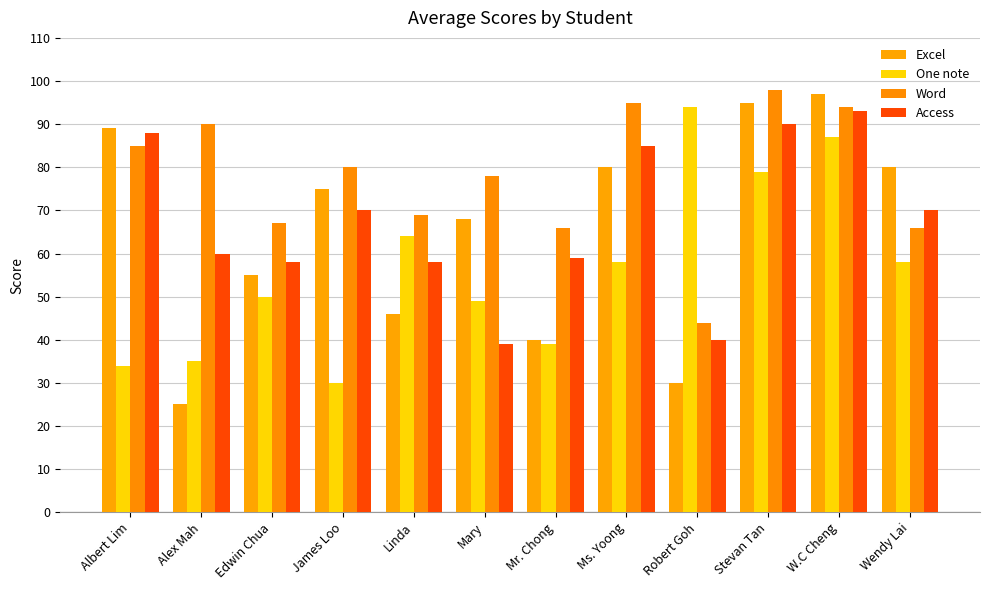

Rank the categories by Access value from highest to lowest.

W.C Cheng, Stevan Tan, Albert Lim, Ms. Yoong, James Loo, Wendy Lai, Alex Mah, Mr. Chong, Edwin Chua, Linda, Robert Goh, Mary